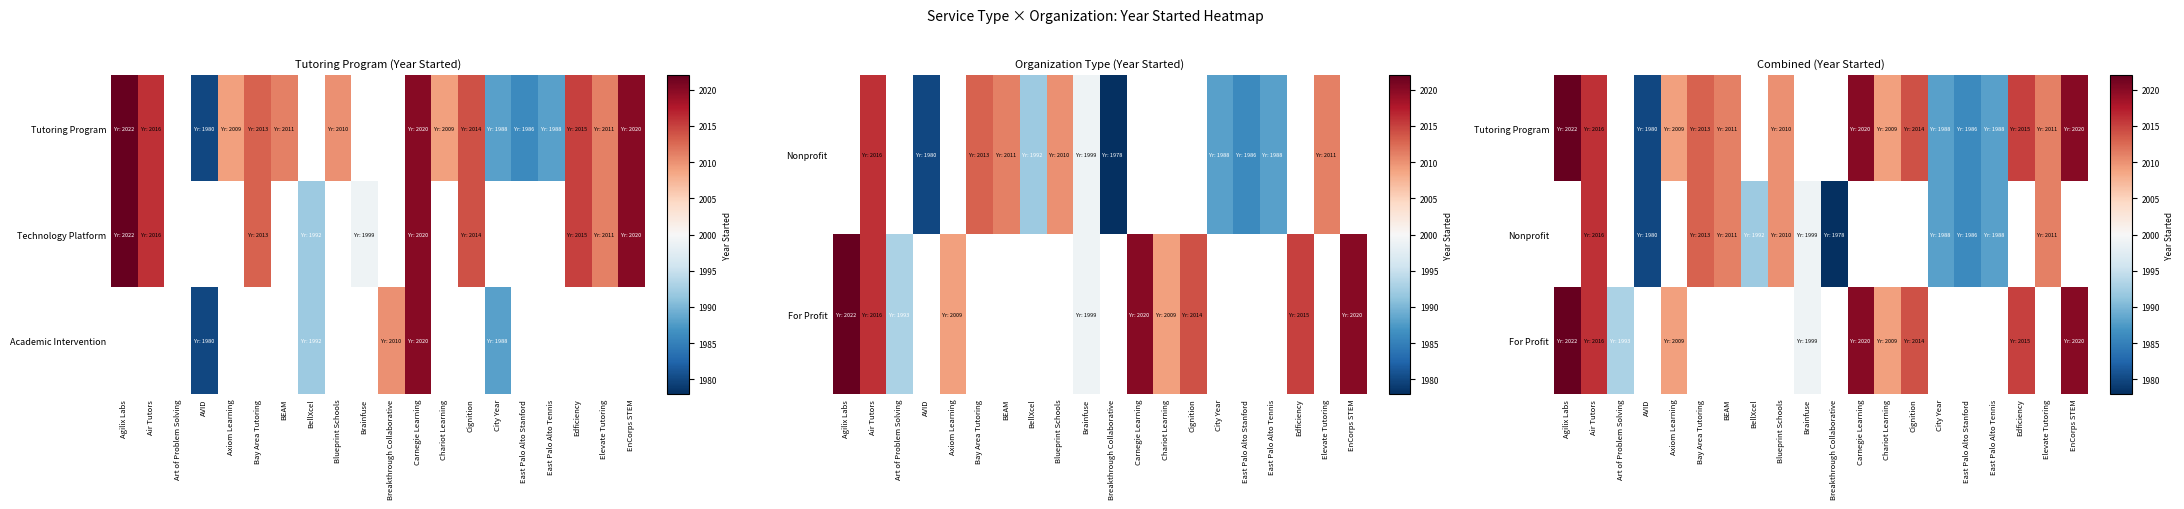

Which category has the highest value in the Nonprofit series?

Agilix Labs